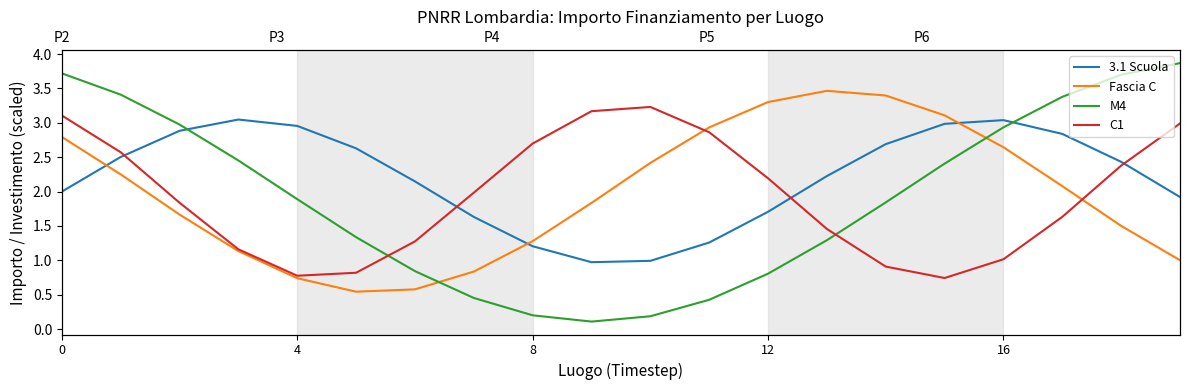

The C1 series shows 2.1 at 13. True or false?

False